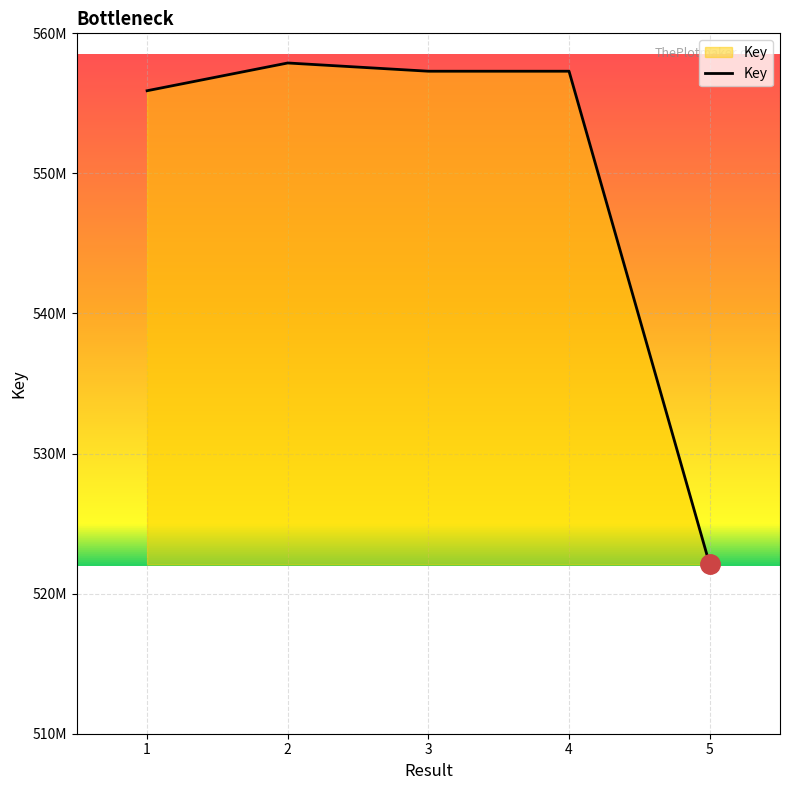

Does the chart display data point markers on the line(s)?

No